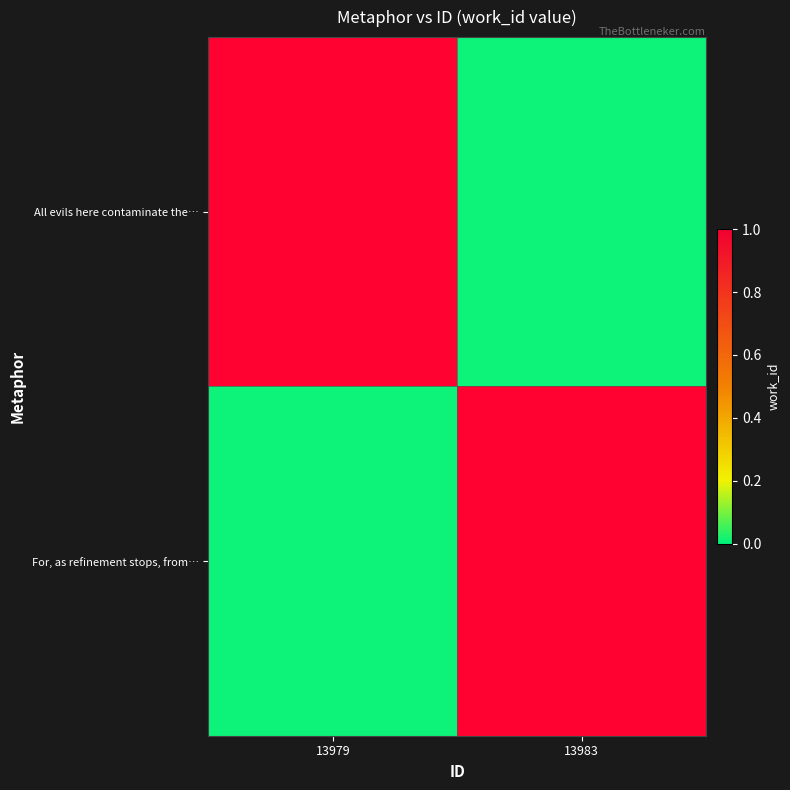

What is the sum of the For, as refinement stops, from… values at 13983 and 13979?

1.0